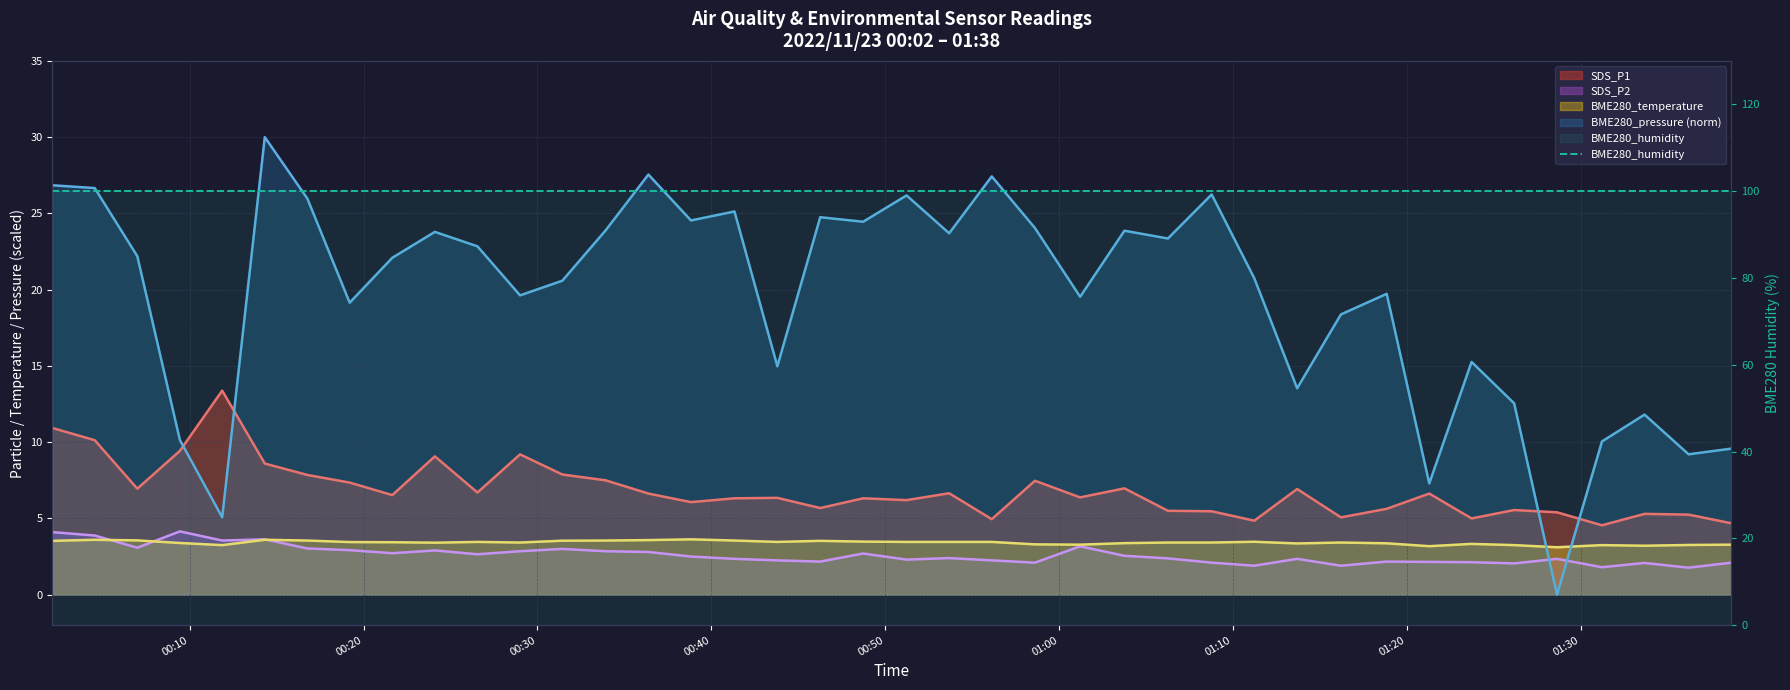

How many times do SDS_P2 and BME280_pressure cross each other?

2